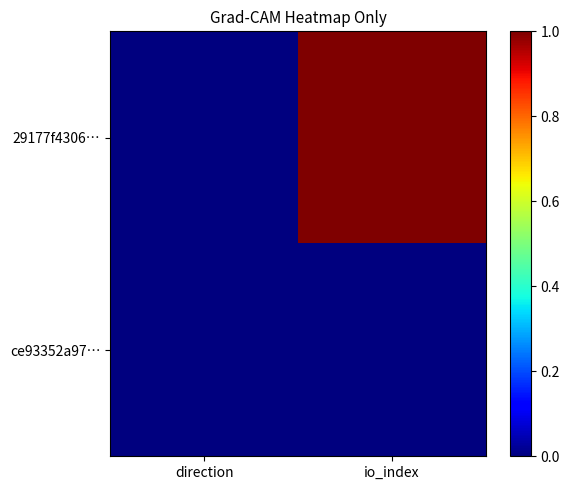

What is the difference between the highest and lowest values at io_index?

1.0